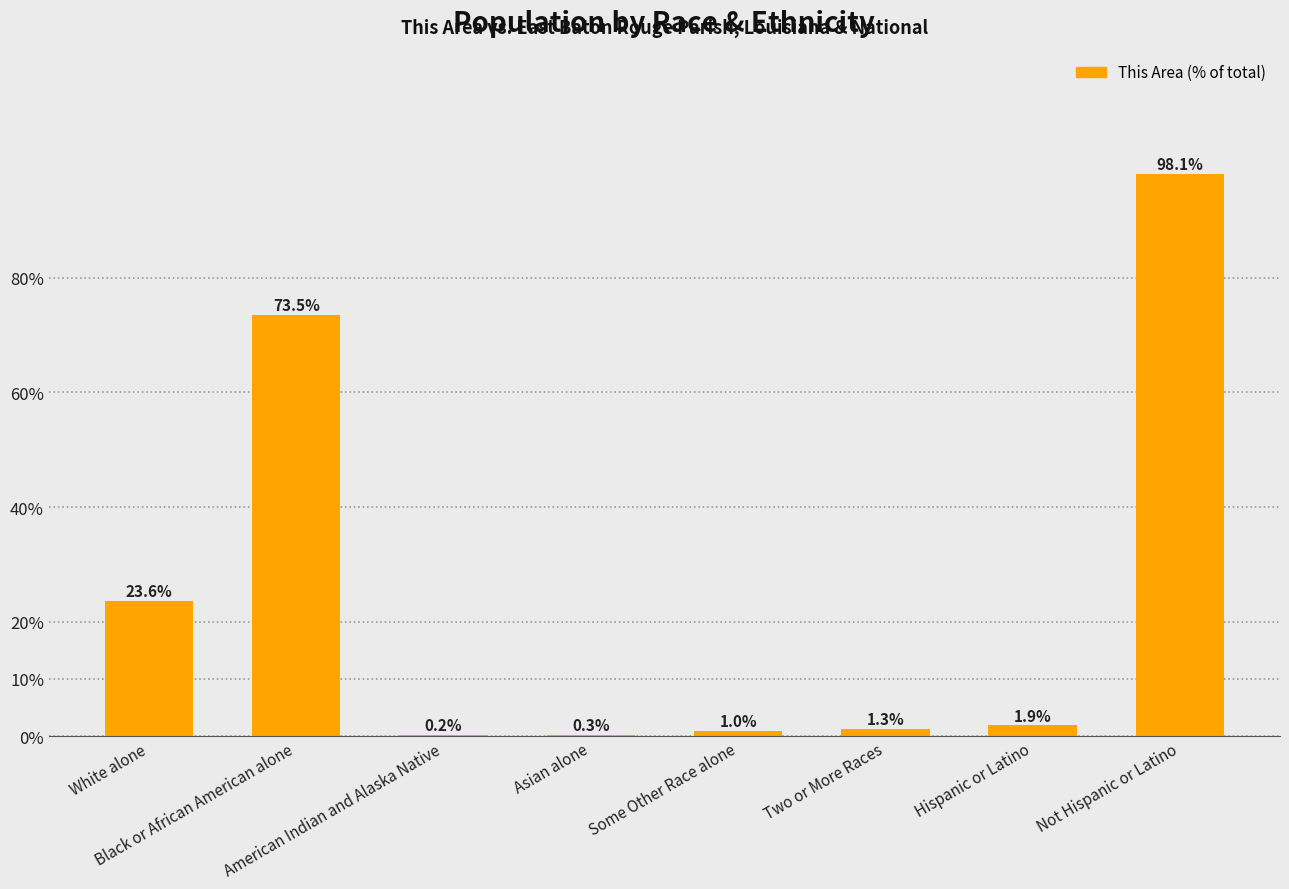

What is the greatest value displayed?

98.1